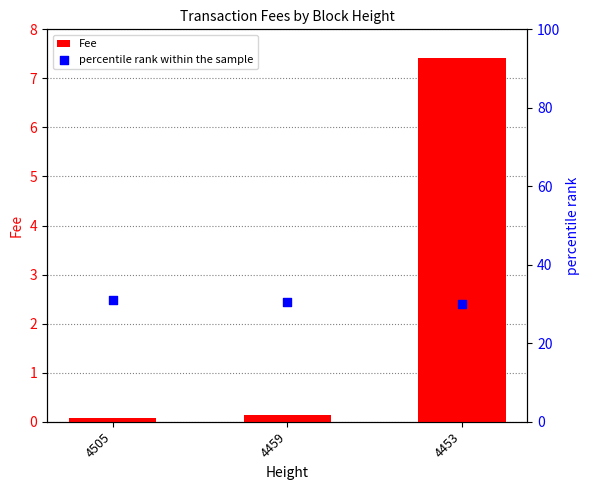

Which series has the widest spread of Y values?

Fee